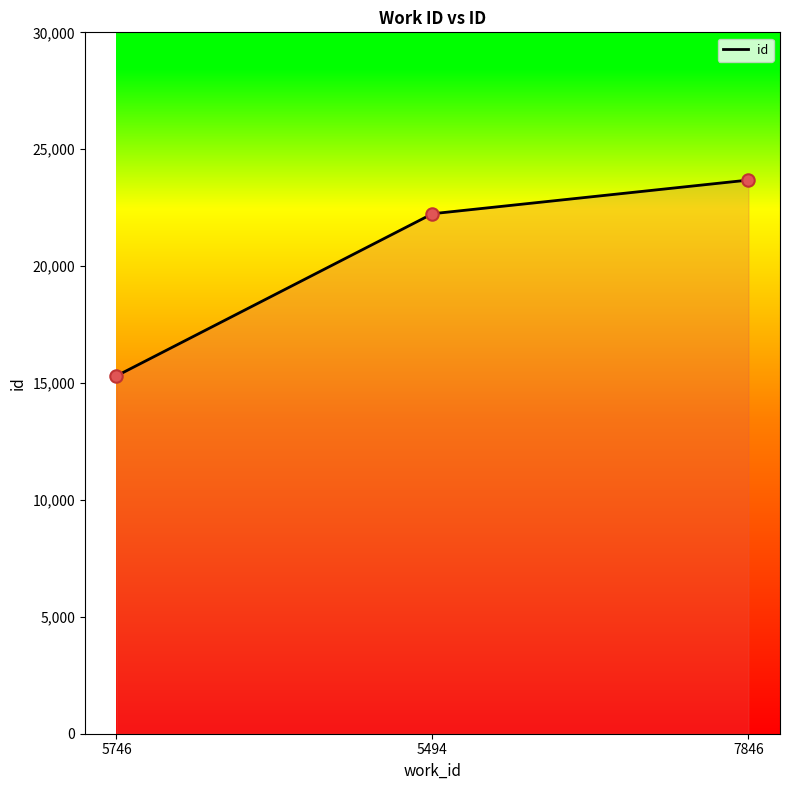

Approximately how many times larger is the value at 7846 compared to 5746?

1.5